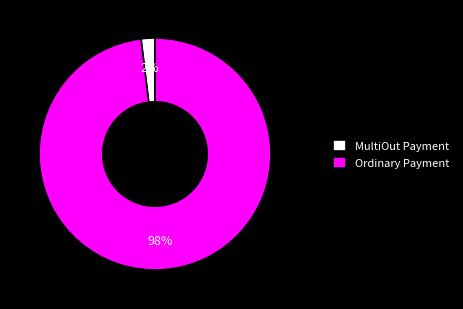

The MultiOut Payment slice represents 2% of the pie. True or false?

True